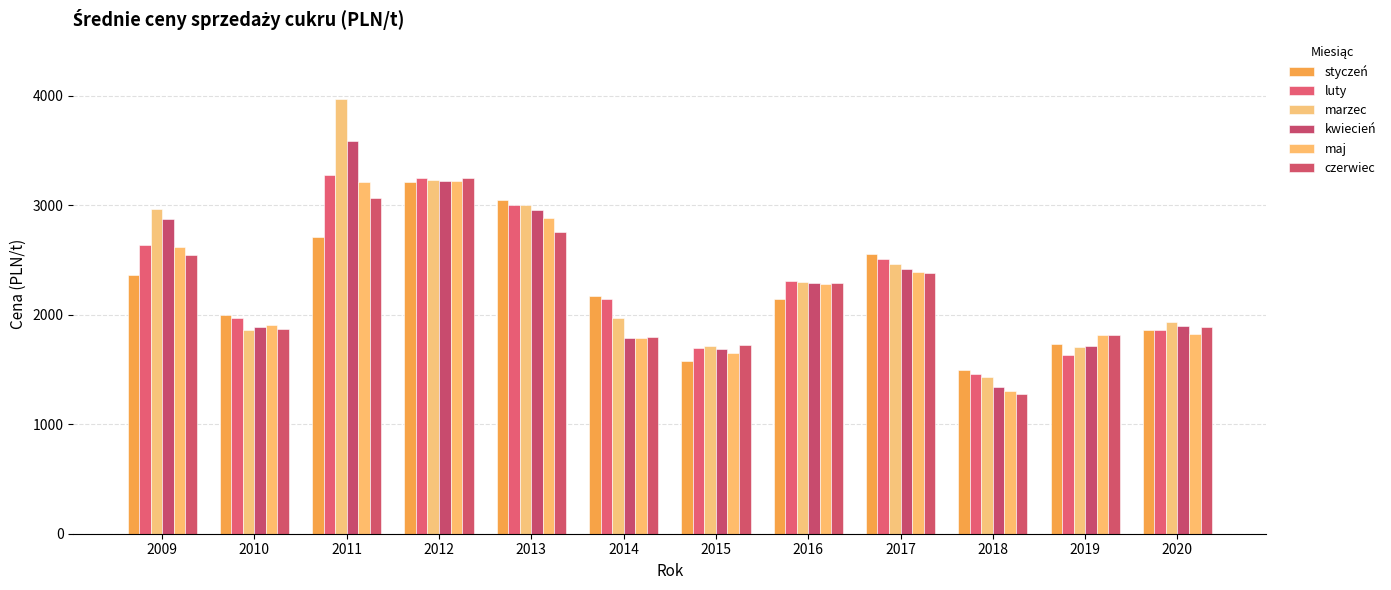

Are the bars horizontal?

No